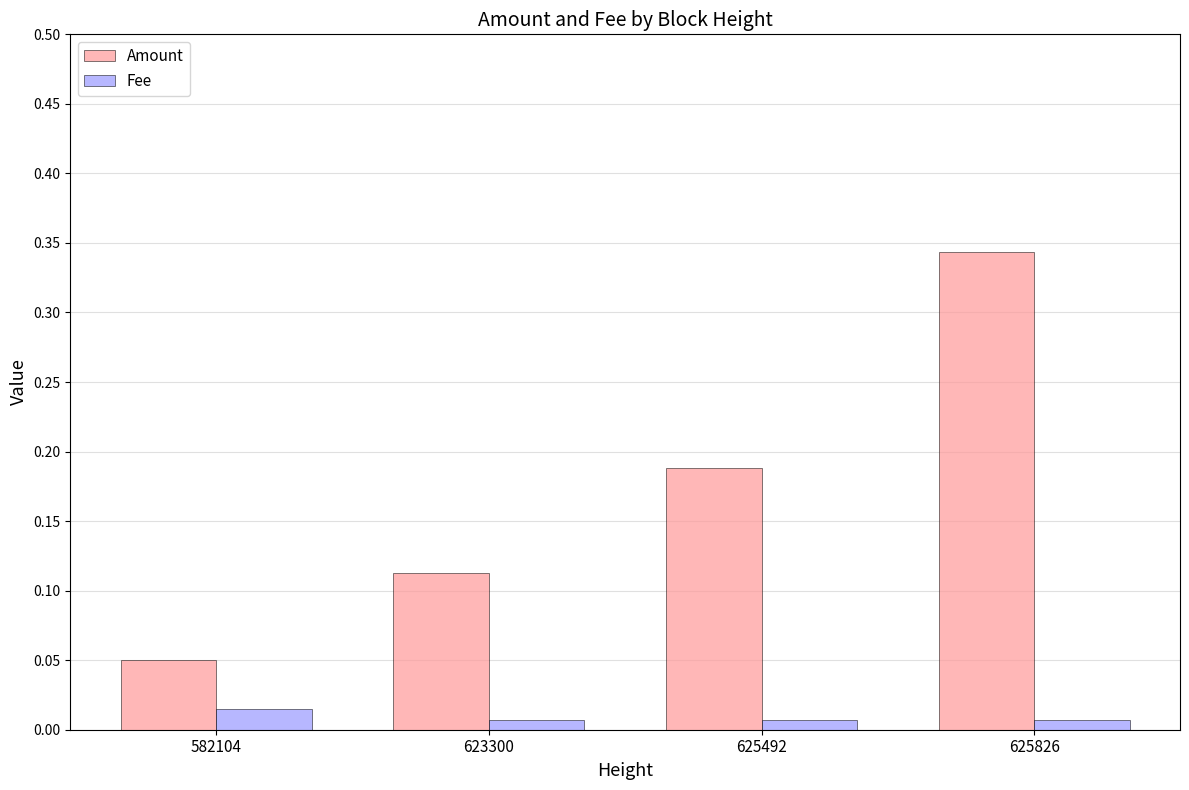

At which category is the sum across all series the highest?

625826